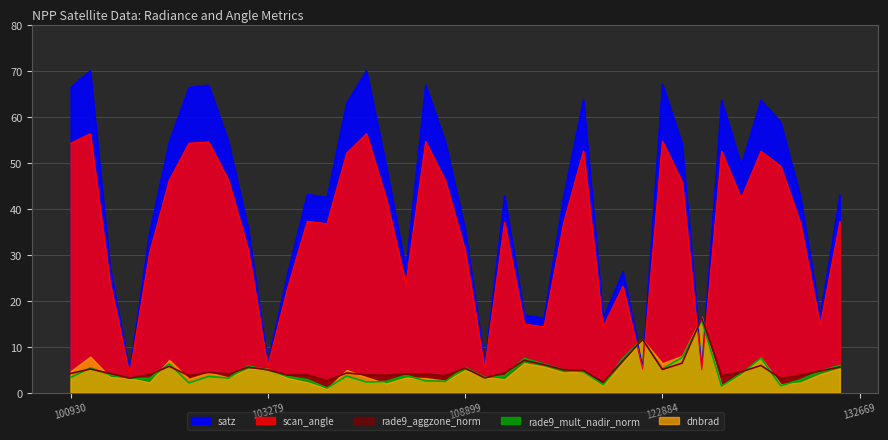

True or false: rade9_mult_nadir_norm and scan_angle intersect in this chart.

True